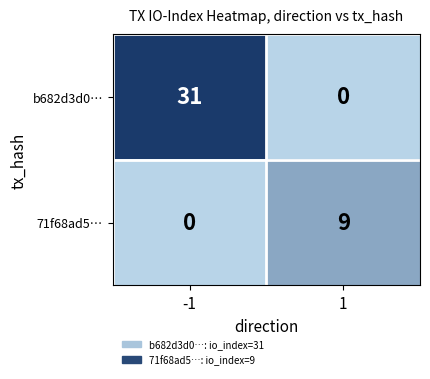

Reading left to right, transcribe all the data shown in this chart.

b682d3d0…: 31	0
71f68ad5…: 0	9